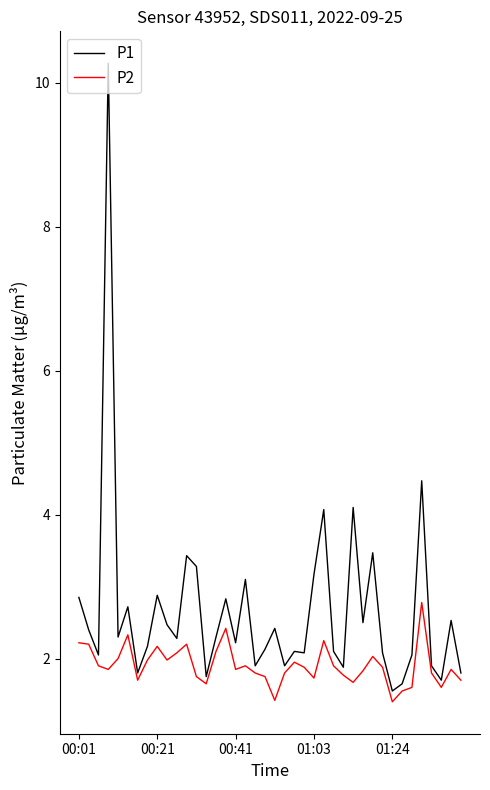

Which series has the largest total across all categories?

P1